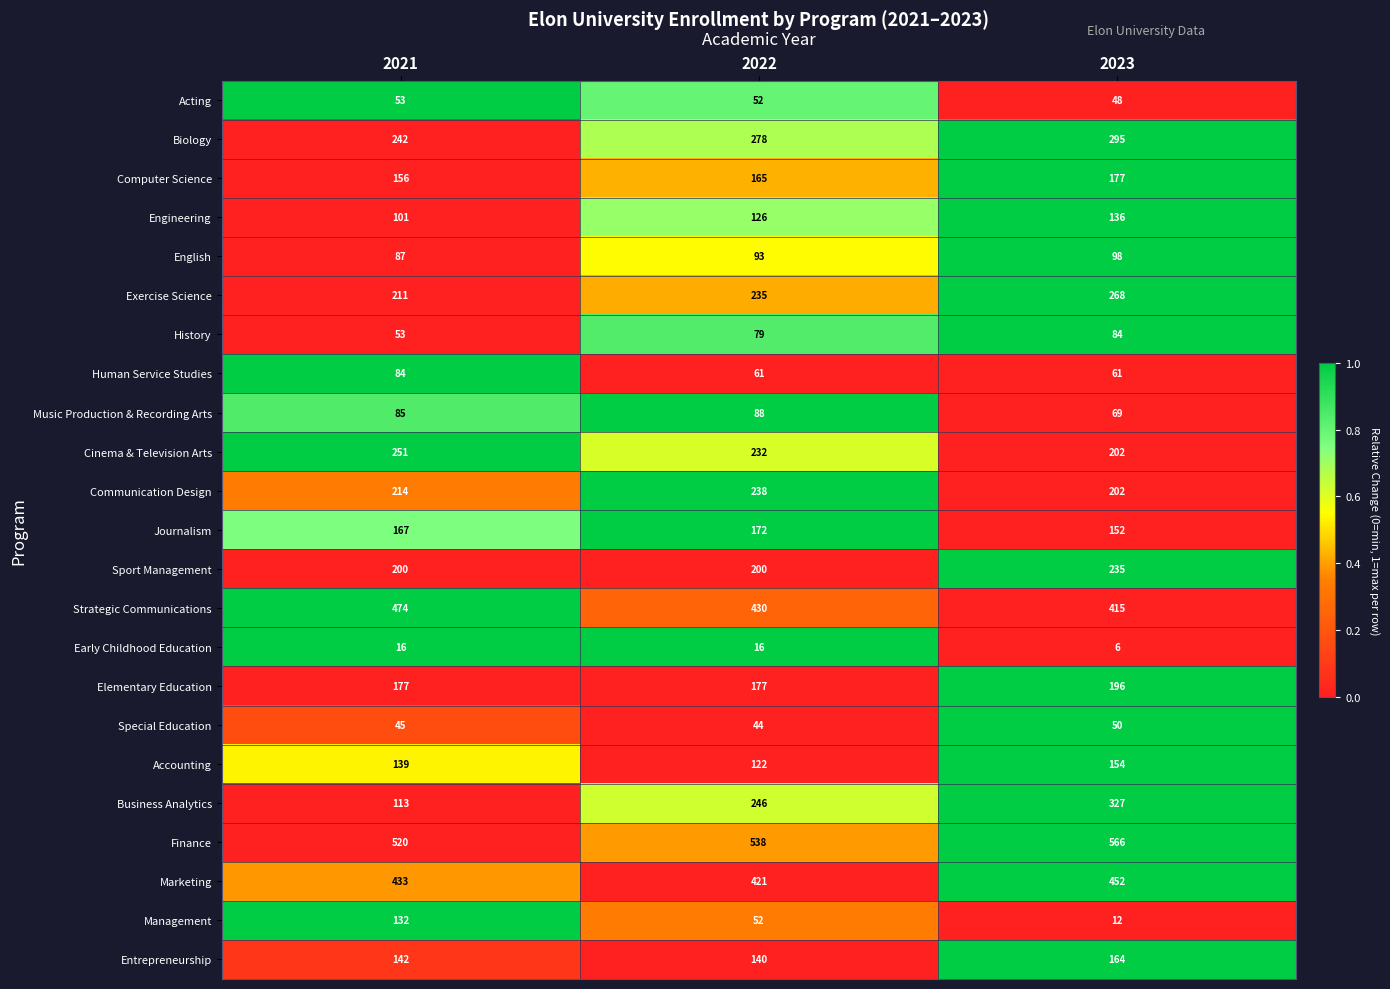

Is the value of Cinema & Television Arts at 2022 greater than the value of Exercise Science at 2021?

Yes